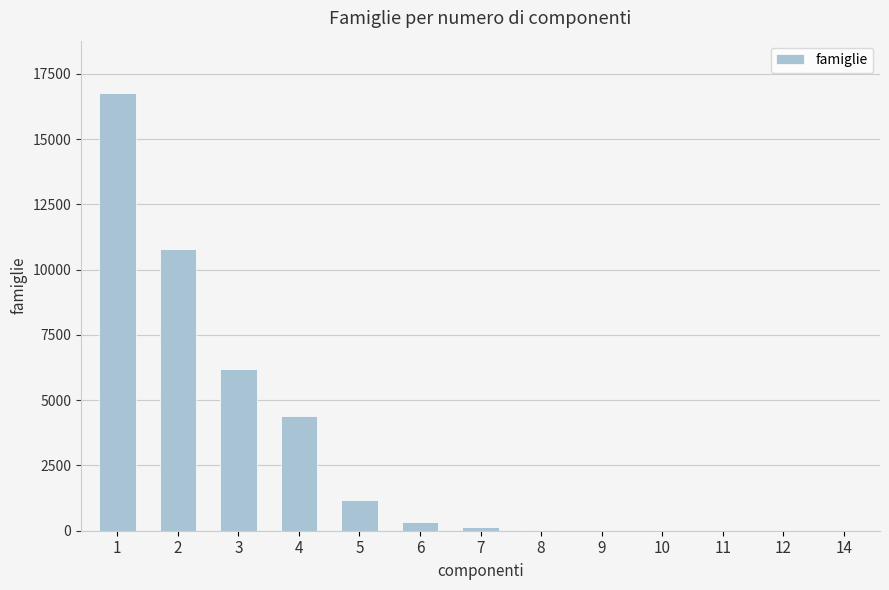

At which category does the chart reach its peak across all series?

1